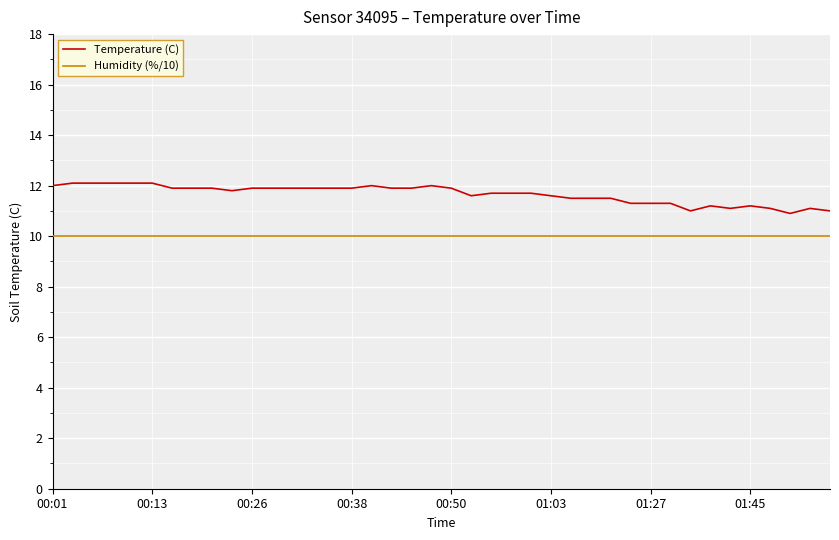

List the series in order of their overall mean, lowest first.

Humidity (%/10), Temperature (C)